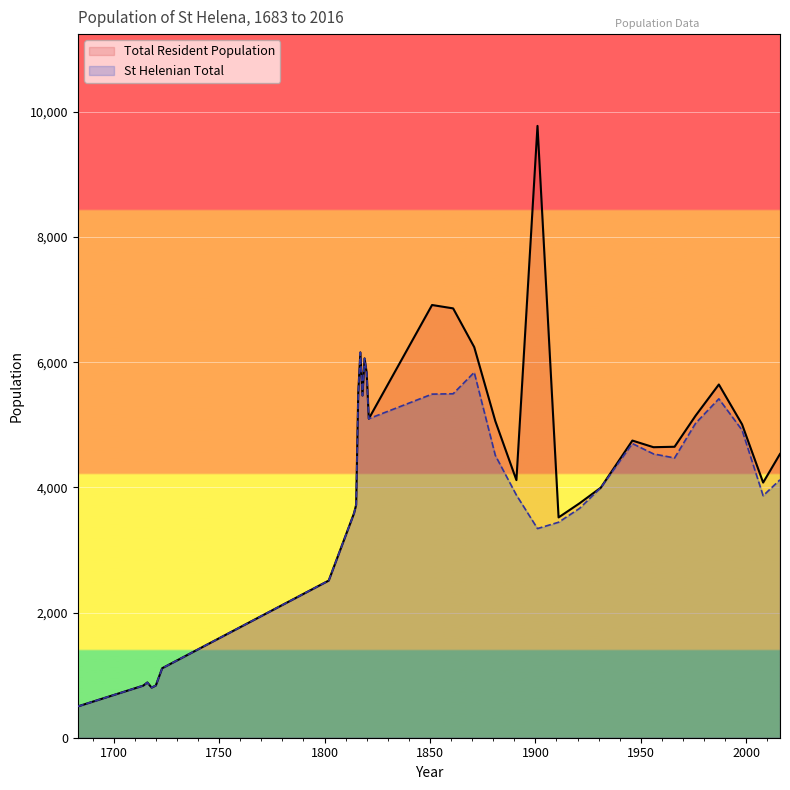

At which label is St Helenian Total closest to 3328?

1901